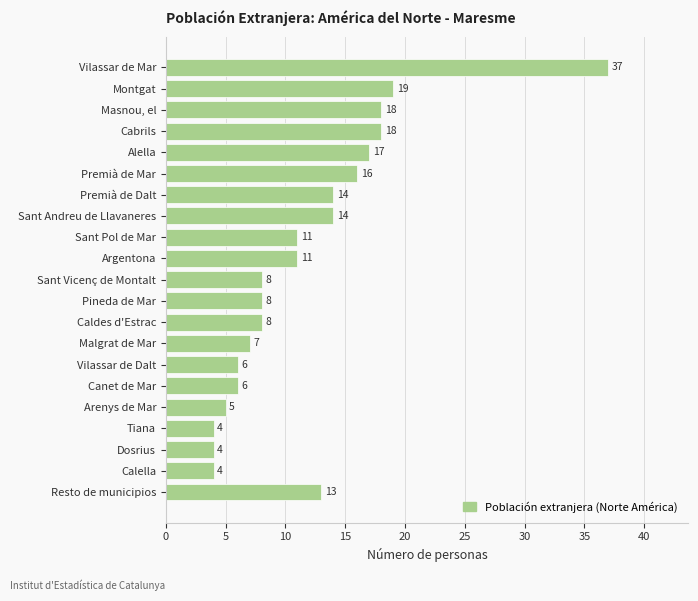

Between Argentona and Montgat, which is larger?

Montgat